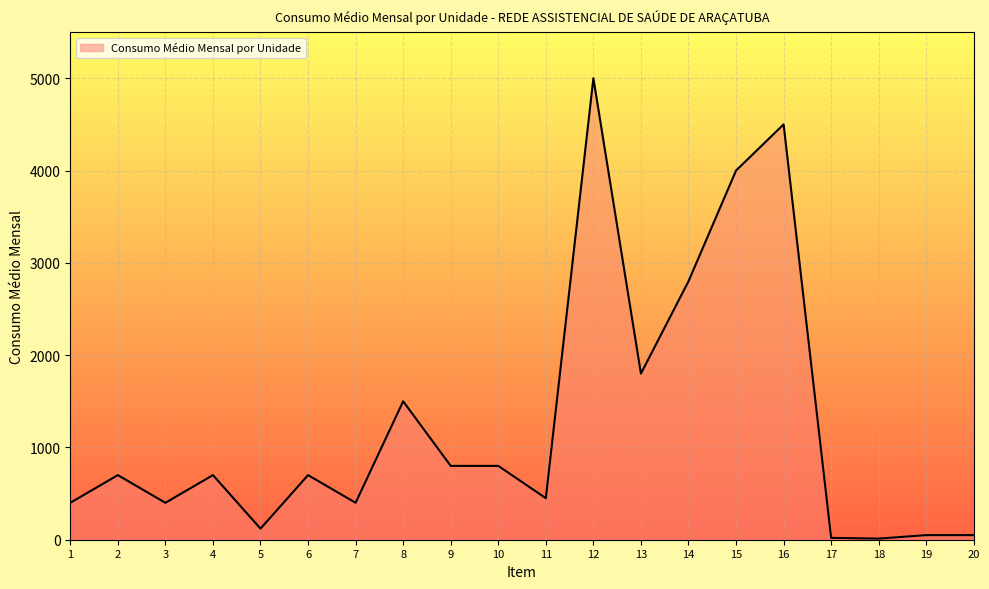

How many lines are shown in the chart?

1